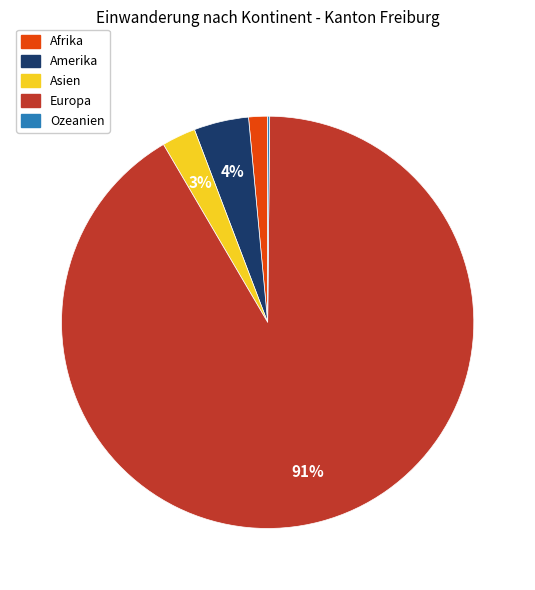

Does Amerika represent more than half of the total?

No